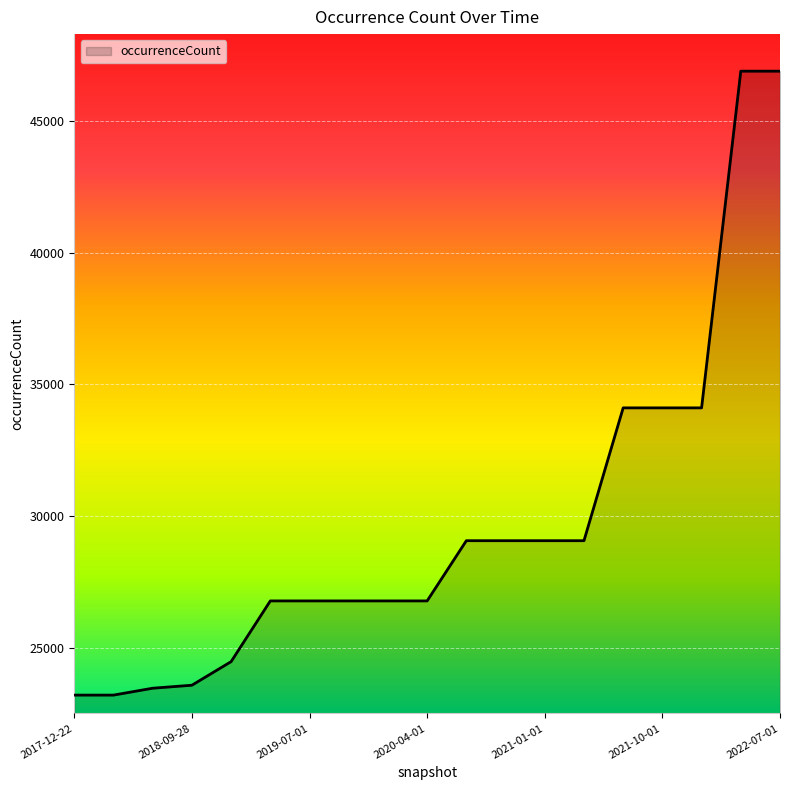

What is the sum of all values?

564178